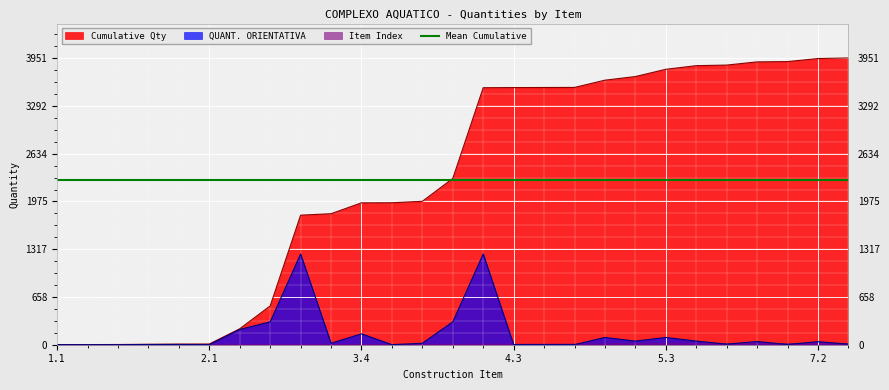

Reading right to left, what are all the values shown in this chart?

QUANT. ORIENTATIVA: 7.3=8	7.2=42	7.1=4	6.2=44	6.1=8	5.4=50	5.3=100	5.2=50	5.1=100	4.5=1	4.4=1	4.3=2	4.2=1250	4.1=315	3.6=20	3.5=1	3.4=150	3.3=20	3.2=1250	3.1=315	2.2=210	2.1=1	1.5=3	1.4=3	1.3=1	1.2=1	1.1=1
Cumulative Qty: 7.3=3951	7.2=3943	7.1=3901	6.2=3897	6.1=3853	5.4=3845	5.3=3795	5.2=3695	5.1=3645	4.5=3545	4.4=3544	4.3=3543	4.2=3541	4.1=2291	3.6=1976	3.5=1956	3.4=1955	3.3=1805	3.2=1785	3.1=535	2.2=220	2.1=10	1.5=9	1.4=6	1.3=3	1.2=2	1.1=1